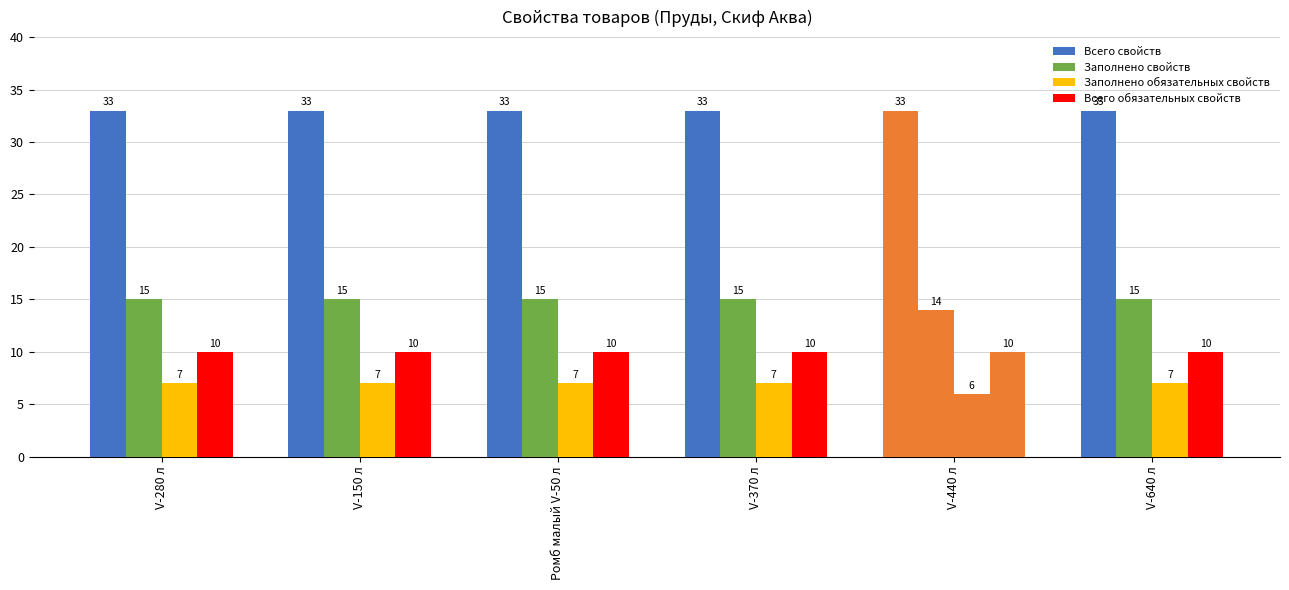

Count the number of categories in the chart.

6